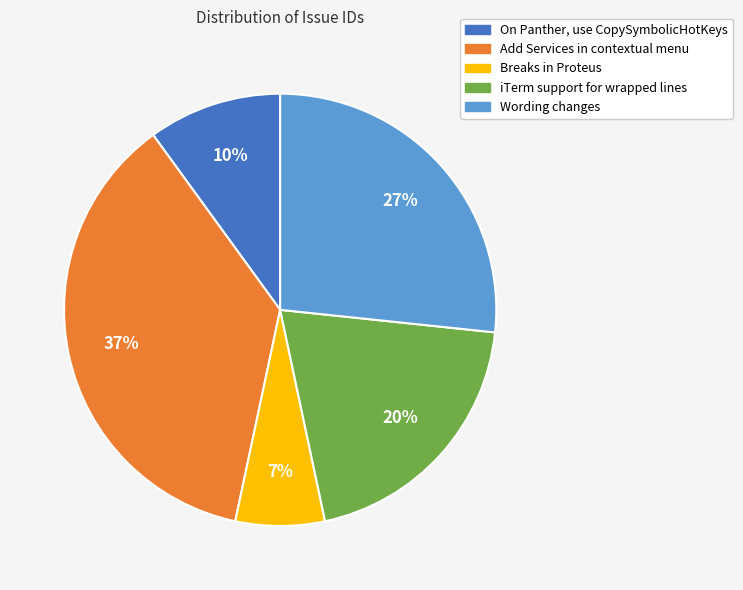

What is the ratio of the value at On Panther, use CopySymbolicHotKeys to the value at Wording changes?

0.4